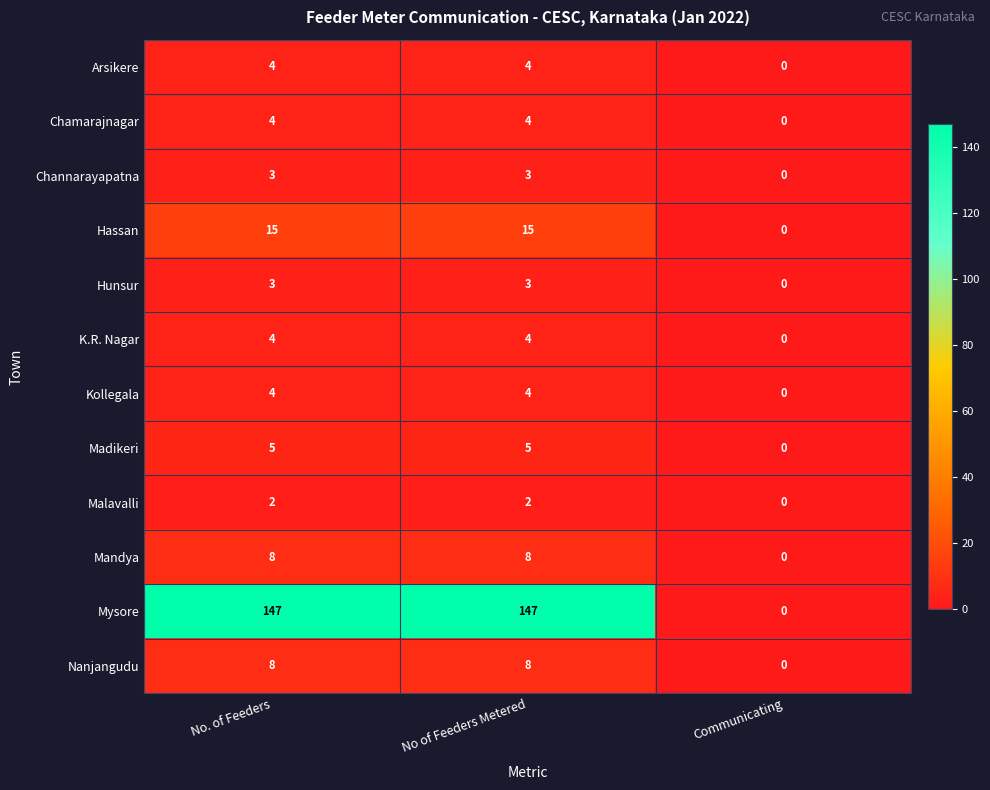

How many distinct data groups are displayed?

12